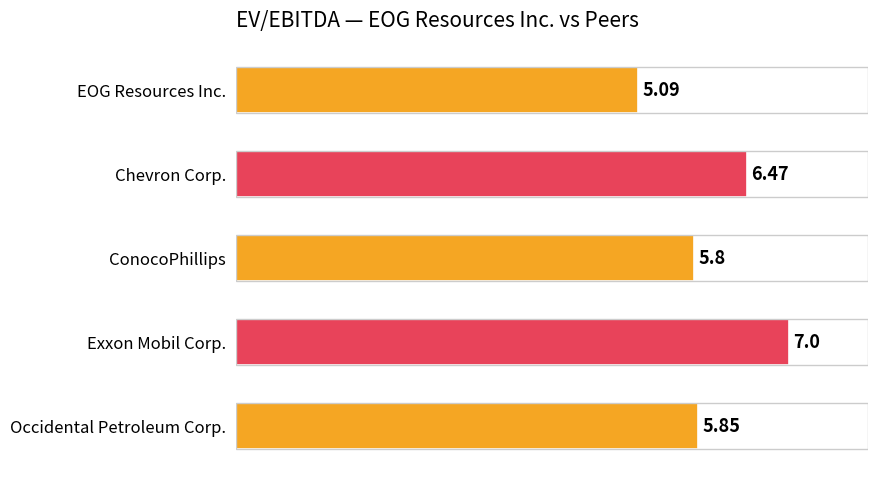

What is the difference between the maximum and minimum values?

1.9